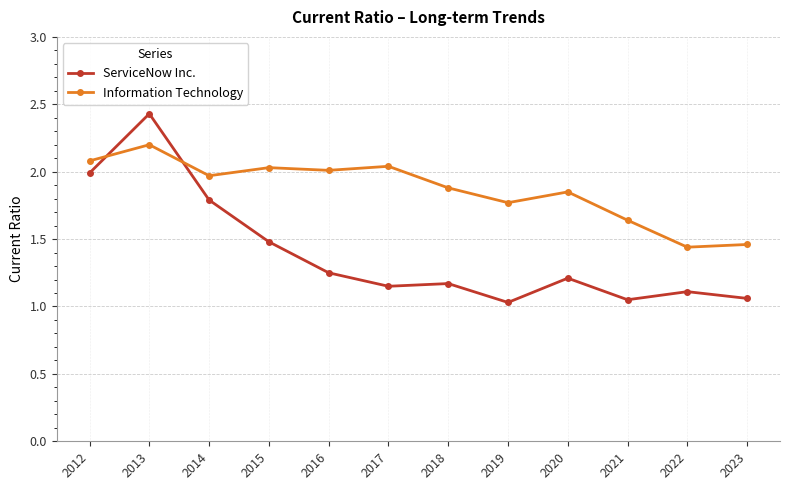

The value of ServiceNow Inc. at 2016 is 0.6. True or false?

False